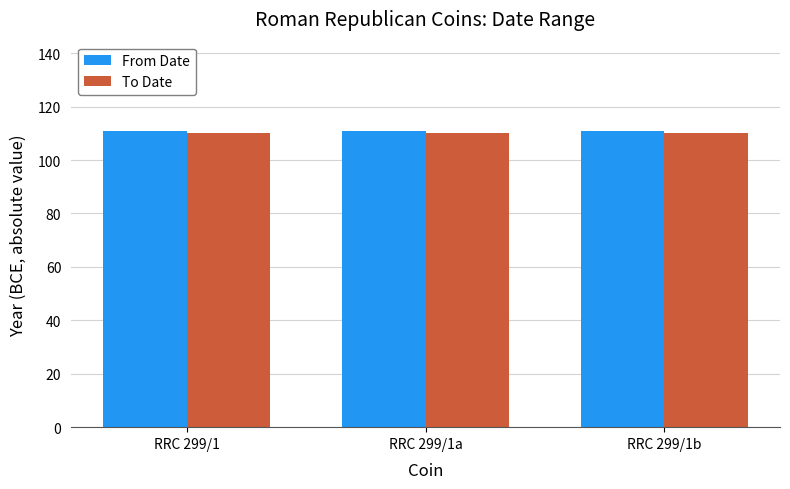

What is the total value across all series at RRC 299/1b?

221